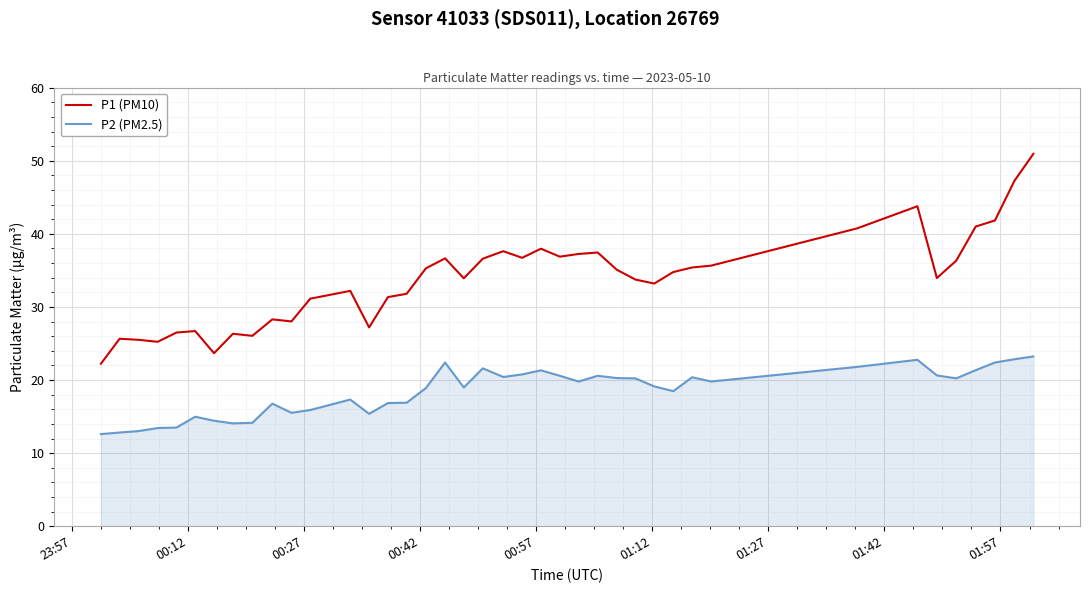

What is the maximum value shown in the chart?

51.0